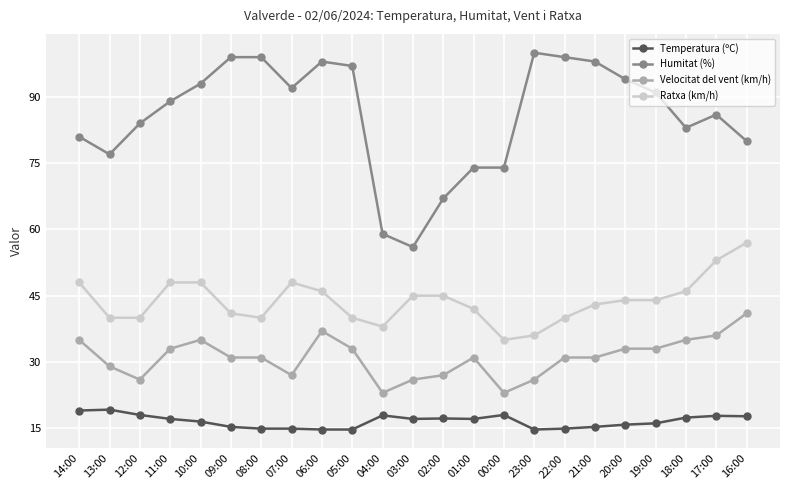

True or false: Humitat (%) has a value of 23.1 at 06:00.

False